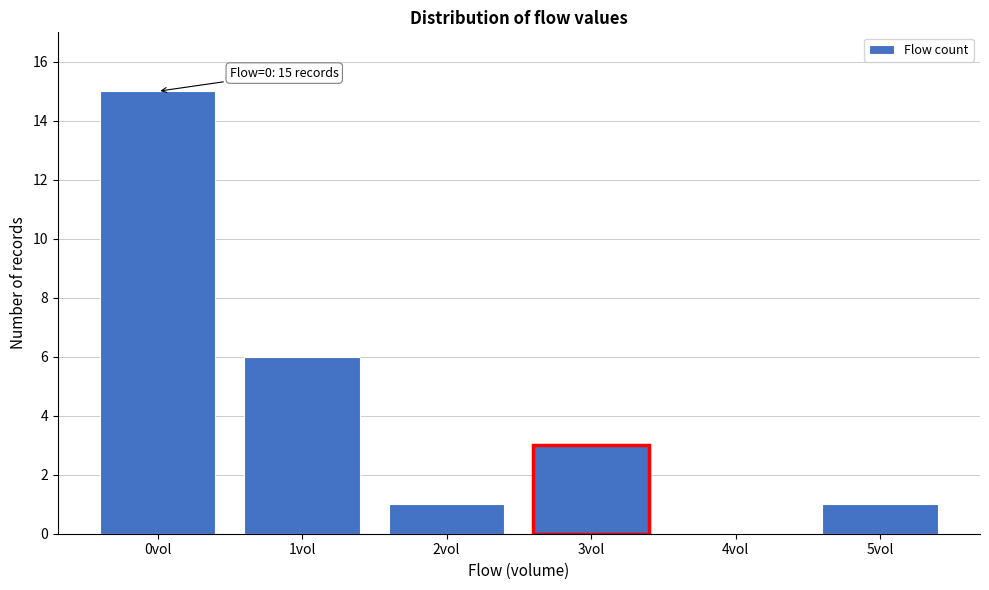

Reading left to right, list all the values displayed in this chart.

0vol=15	1vol=6	2vol=1	3vol=3	4vol=0	5vol=1